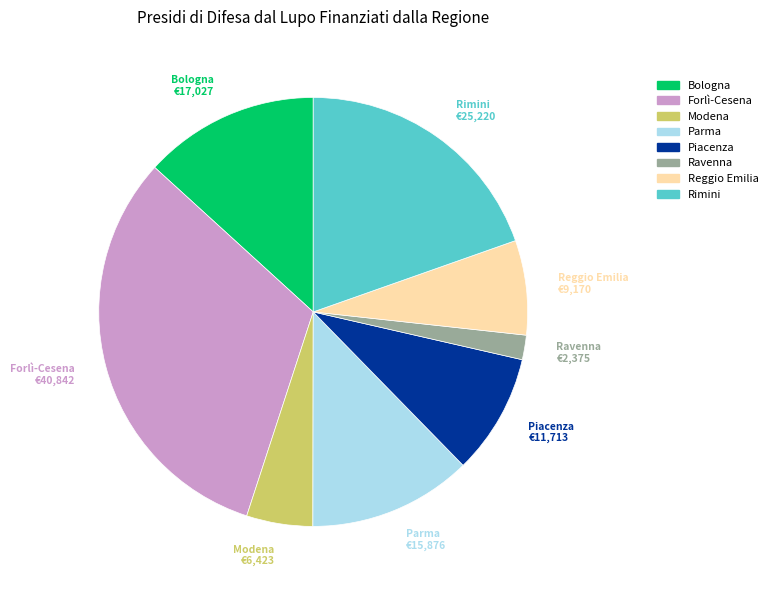

Approximately how many times larger is the value at Reggio Emilia compared to Parma?

0.6